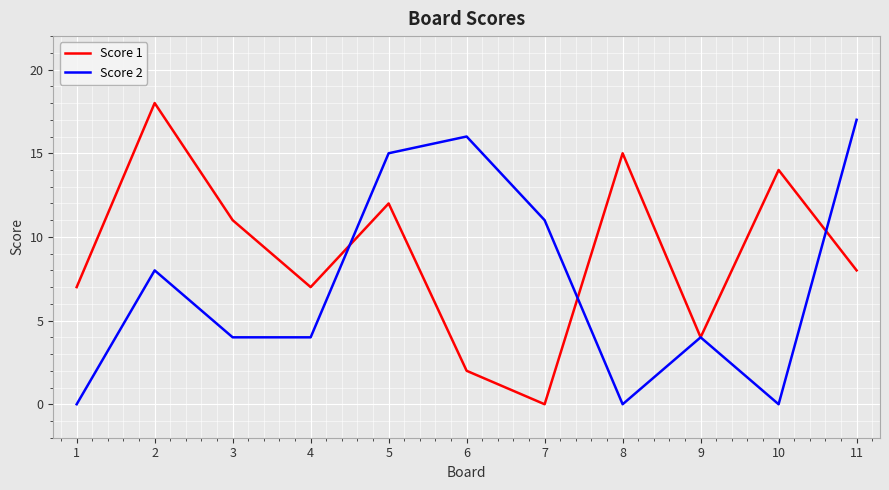

Which series has the largest range (max minus min)?

Score 1